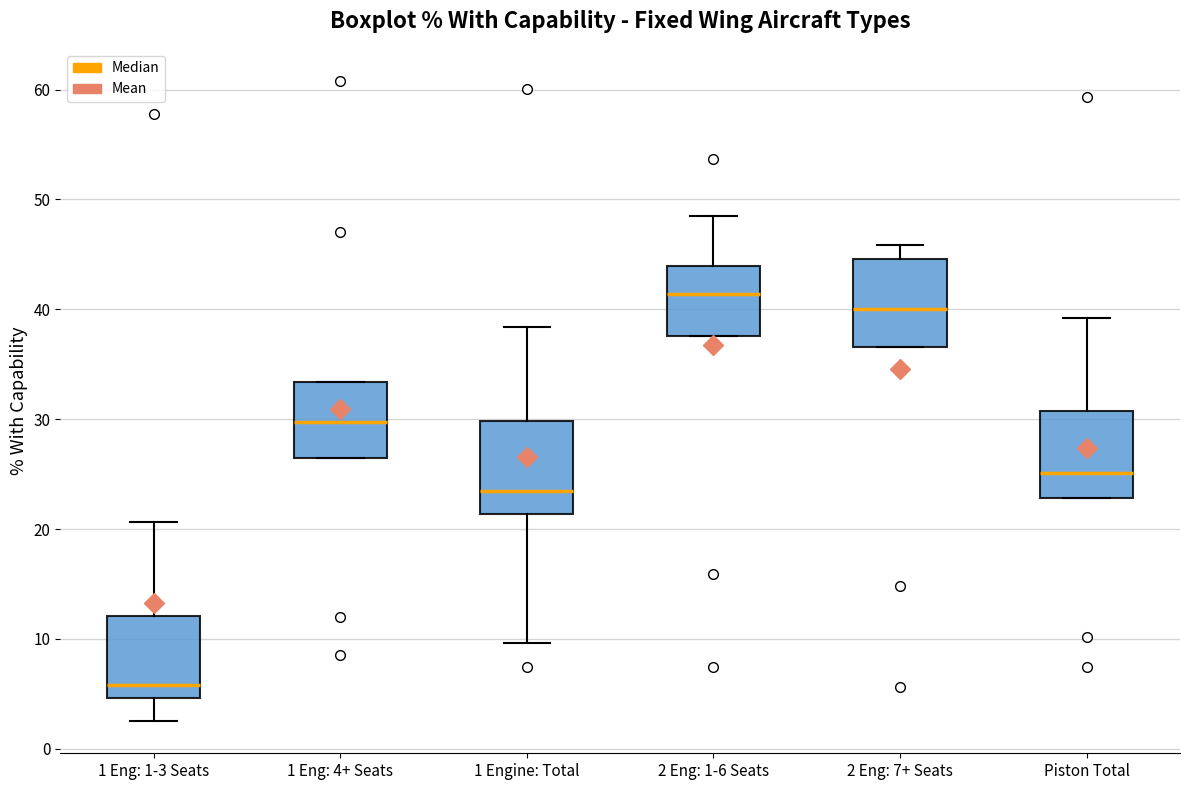

Reading left to right, transcribe this box plot: for each box, give where its median line is, the range the box spans, and where its two whiskers end, as read against the y-axis. The values are not printed on the chart, so give them approximately, as read against the axis.

1 Eng: 1-3 Seats: median 6, box 5 to 12, whiskers 3 to 21
1 Eng: 4+ Seats: median 30, box 27 to 33, whiskers 27 to 33
1 Engine: Total: median 24, box 21 to 30, whiskers 10 to 38
2 Eng: 1-6 Seats: median 41, box 38 to 44, whiskers 38 to 49
2 Eng: 7+ Seats: median 40, box 37 to 45, whiskers 37 to 46
Piston Total: median 25, box 23 to 31, whiskers 23 to 39